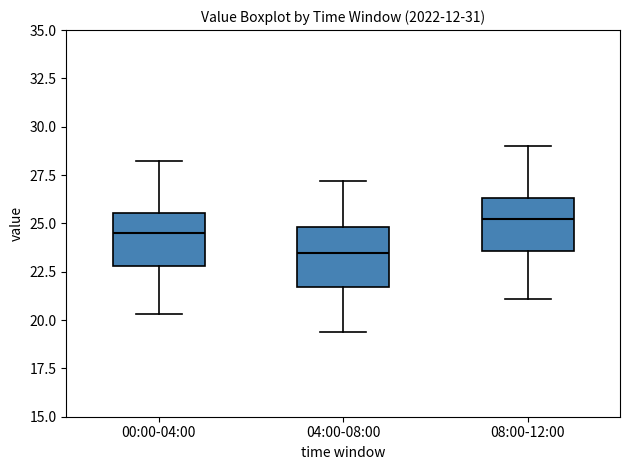

Reading left to right, read every box against the y-axis: the position of its median line, the range the box covers, and the ends of its whiskers. The values are not printed on the chart, so give them approximately, as read against the axis.

00:00-04:00: median 24.5, box 23.0 to 25.5, whiskers 20.5 to 28.5
04:00-08:00: median 23.5, box 21.5 to 25.0, whiskers 19.5 to 27.0
08:00-12:00: median 25.5, box 23.5 to 26.5, whiskers 21.0 to 29.0